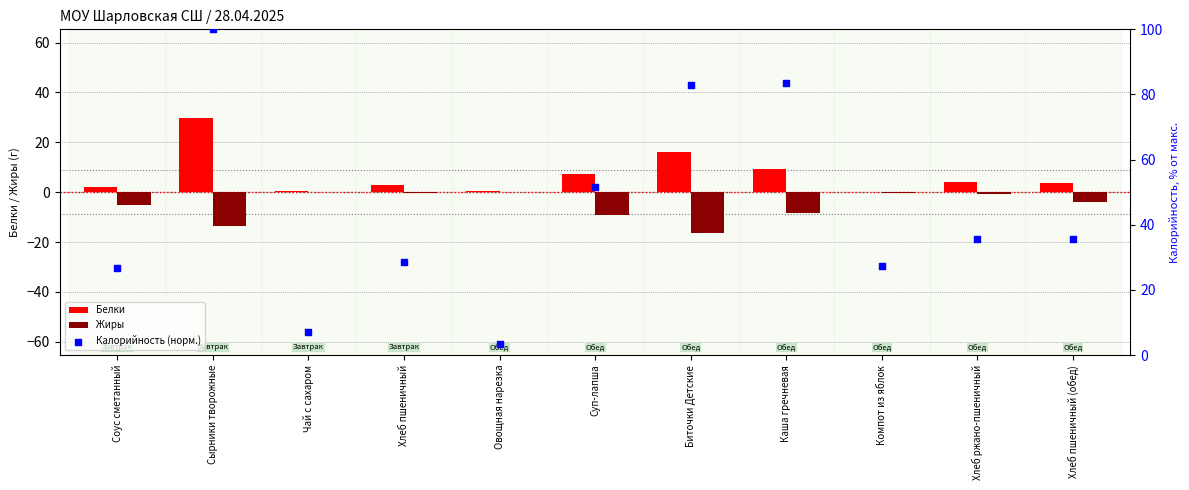

Which series has the widest spread of Y values?

Калорийность (норм.)